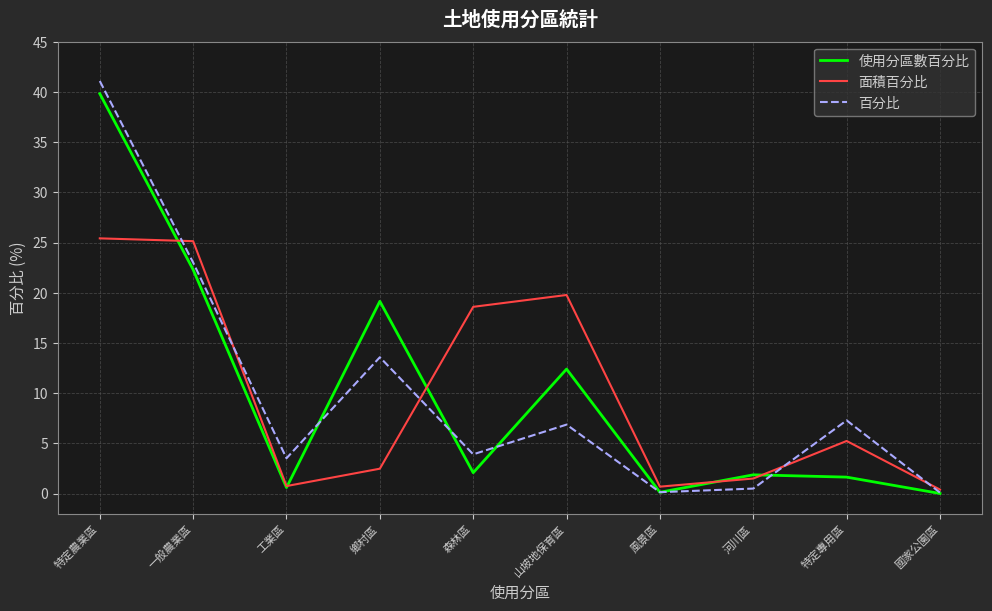

Where do 面積百分比 and 使用分區數百分比 first cross each other?

特定農業區 and 一般農業區